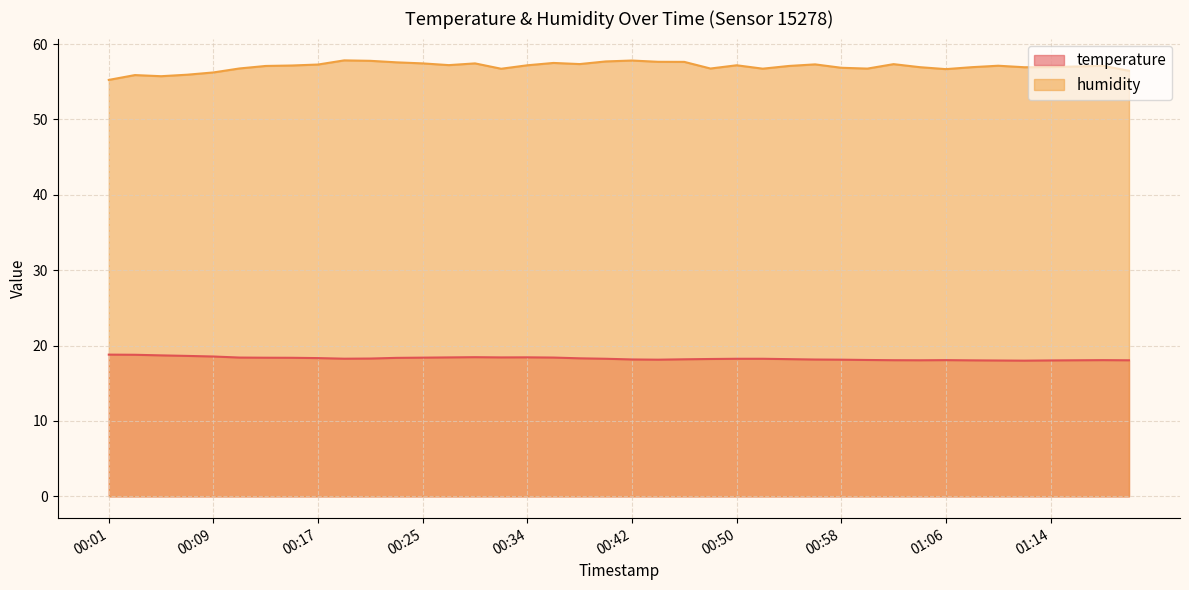

Reading right to left, extract all data points from this chart.

temperature: 01:21=18.1	01:18=18.1	01:16=18.1	01:14=18.0	01:12=18.0	01:10=18.0	01:08=18.0	01:06=18.1	01:04=18.1	01:02=18.1	01:00=18.1	00:58=18.1	00:56=18.1	00:54=18.2	00:52=18.2	00:50=18.2	00:48=18.2	00:46=18.2	00:44=18.1	00:42=18.2	00:40=18.2	00:38=18.3	00:36=18.4	00:34=18.4	00:31=18.4	00:29=18.5	00:27=18.4	00:25=18.4	00:23=18.4	00:21=18.3	00:19=18.3	00:17=18.3	00:15=18.4	00:13=18.4	00:11=18.4	00:09=18.6	00:07=18.6	00:05=18.7	00:03=18.8	00:01=18.8
humidity: 01:21=56.5	01:18=57.1	01:16=57.0	01:14=56.9	01:12=56.9	01:10=57.1	01:08=56.9	01:06=56.7	01:04=56.9	01:02=57.3	01:00=56.7	00:58=56.9	00:56=57.3	00:54=57.1	00:52=56.7	00:50=57.2	00:48=56.8	00:46=57.6	00:44=57.6	00:42=57.8	00:40=57.7	00:38=57.3	00:36=57.5	00:34=57.2	00:31=56.7	00:29=57.4	00:27=57.2	00:25=57.4	00:23=57.6	00:21=57.8	00:19=57.8	00:17=57.3	00:15=57.1	00:13=57.1	00:11=56.8	00:09=56.2	00:07=55.9	00:05=55.7	00:03=55.9	00:01=55.2